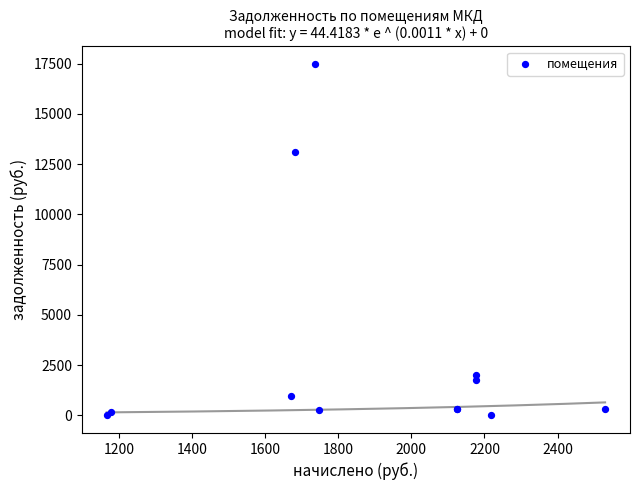

What Y value in the scatter plot is closest to 8741?

13120.2